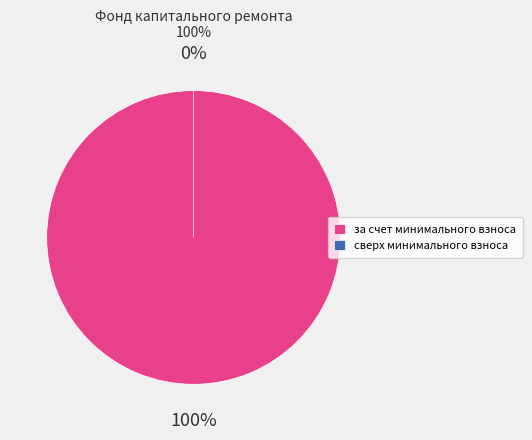

What percentage do за счет минимального взноса and сверх минимального взноса together represent?

100.0%